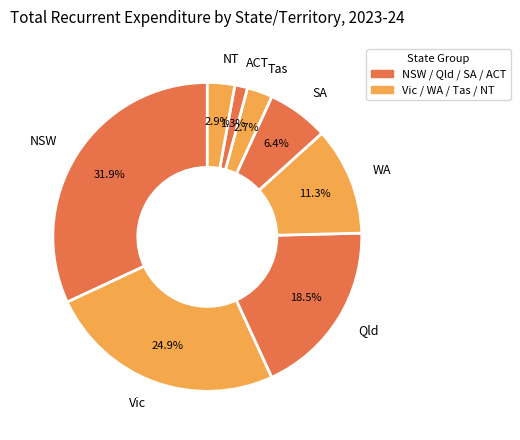

To the nearest percent, what is the average slice percentage?

12%